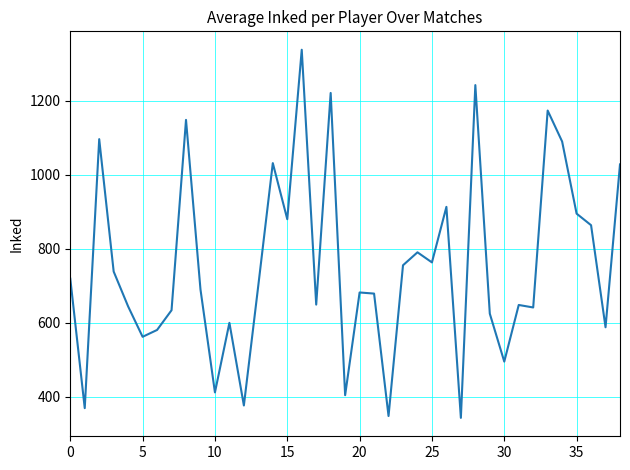

What is the greatest value displayed?

1337.5